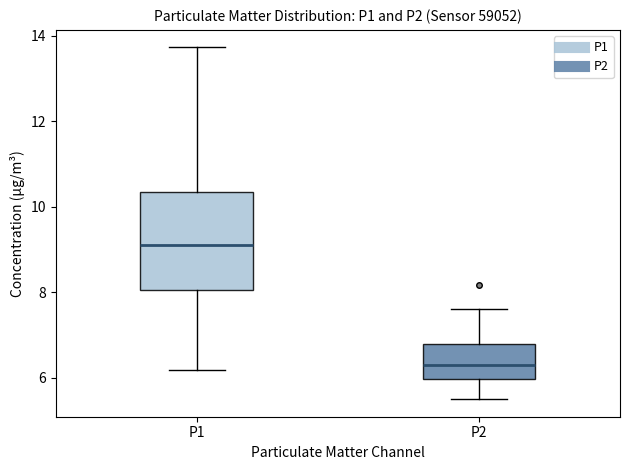

Where does the upper whisker of the box for P1 end on the y-axis? The values are not printed on the chart, so give them approximately, as read against the axis.

13.8